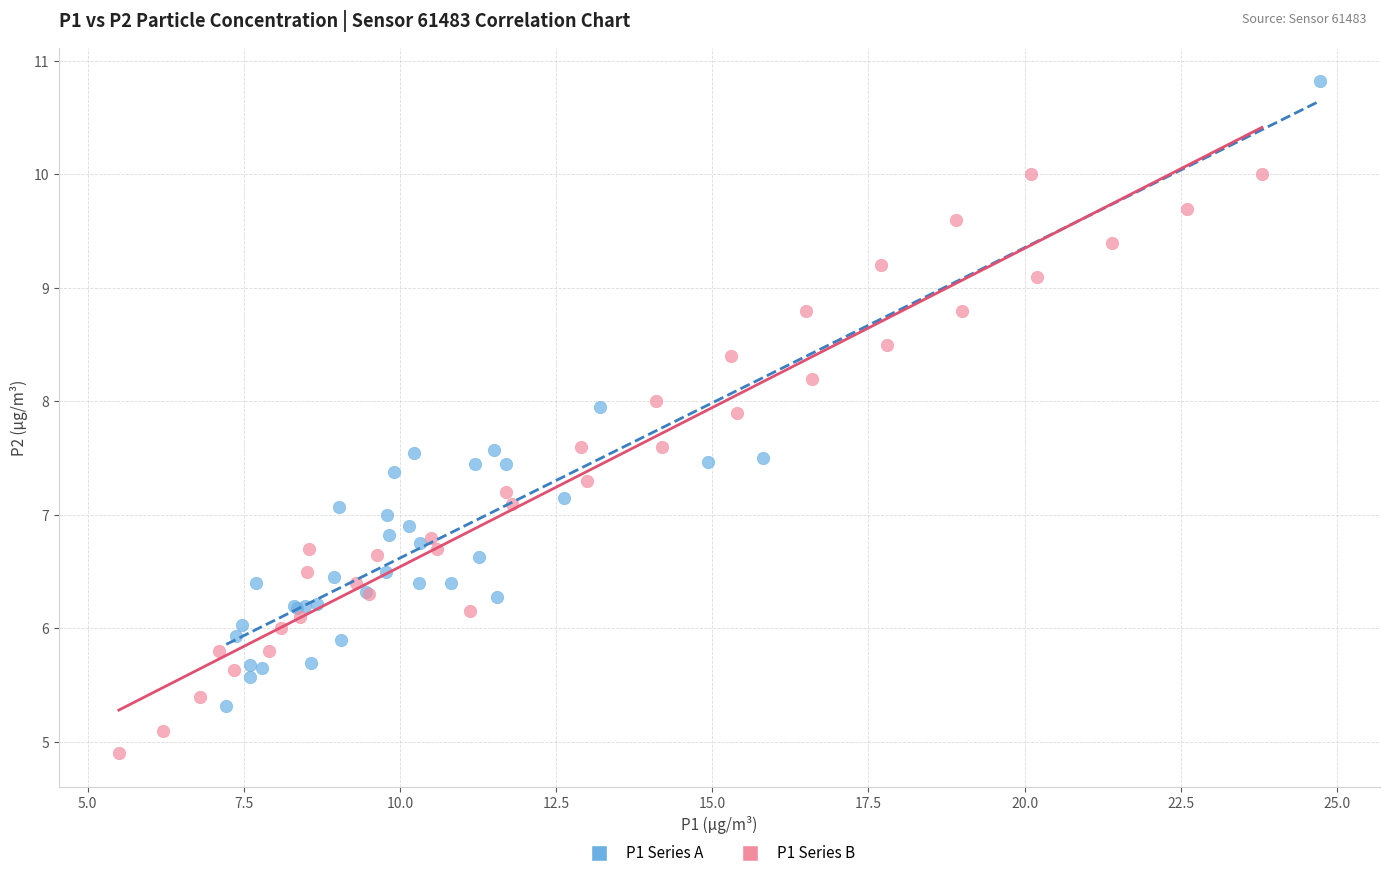

Which series reaches the maximum Y coordinate?

P1 Series A